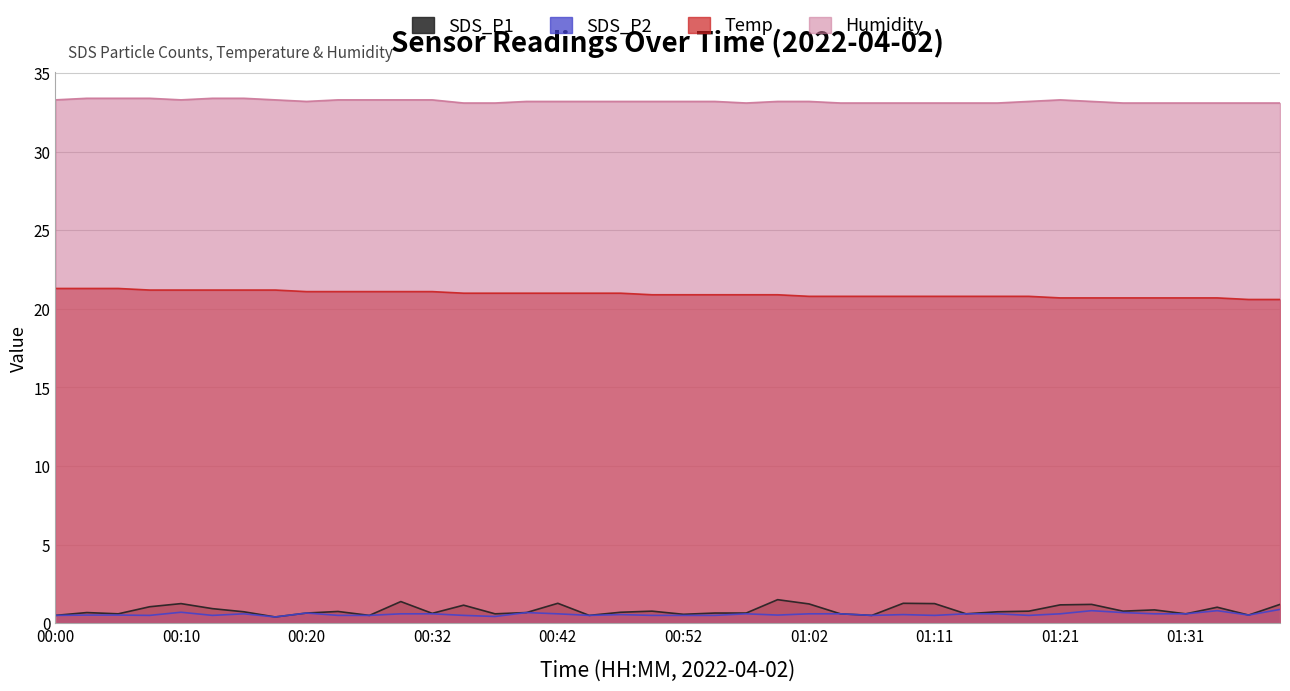

What is the value of the Humidity point at the 12th from the left?

33.3